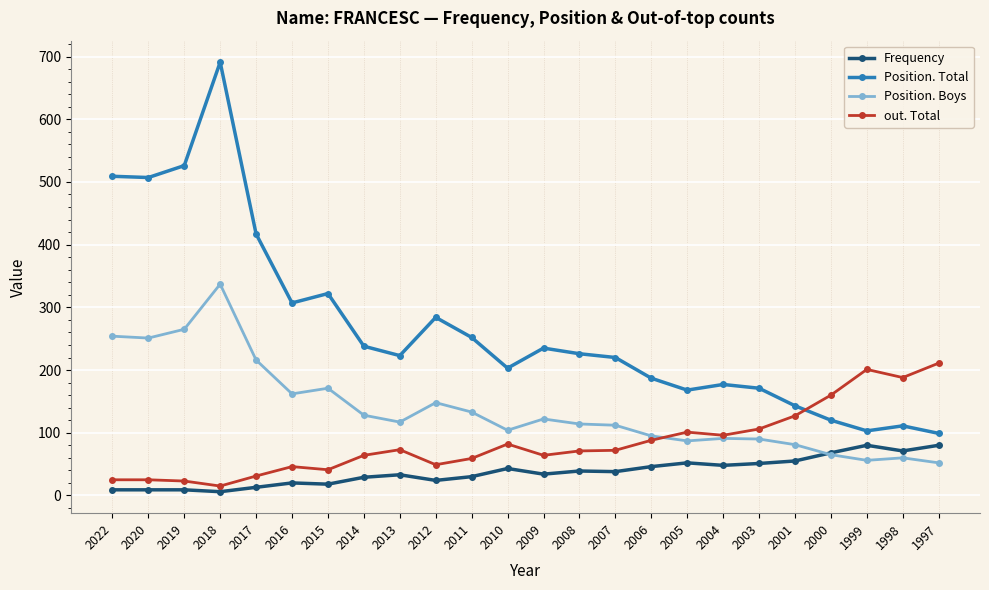

What is the minimum value for Position. Total?

99